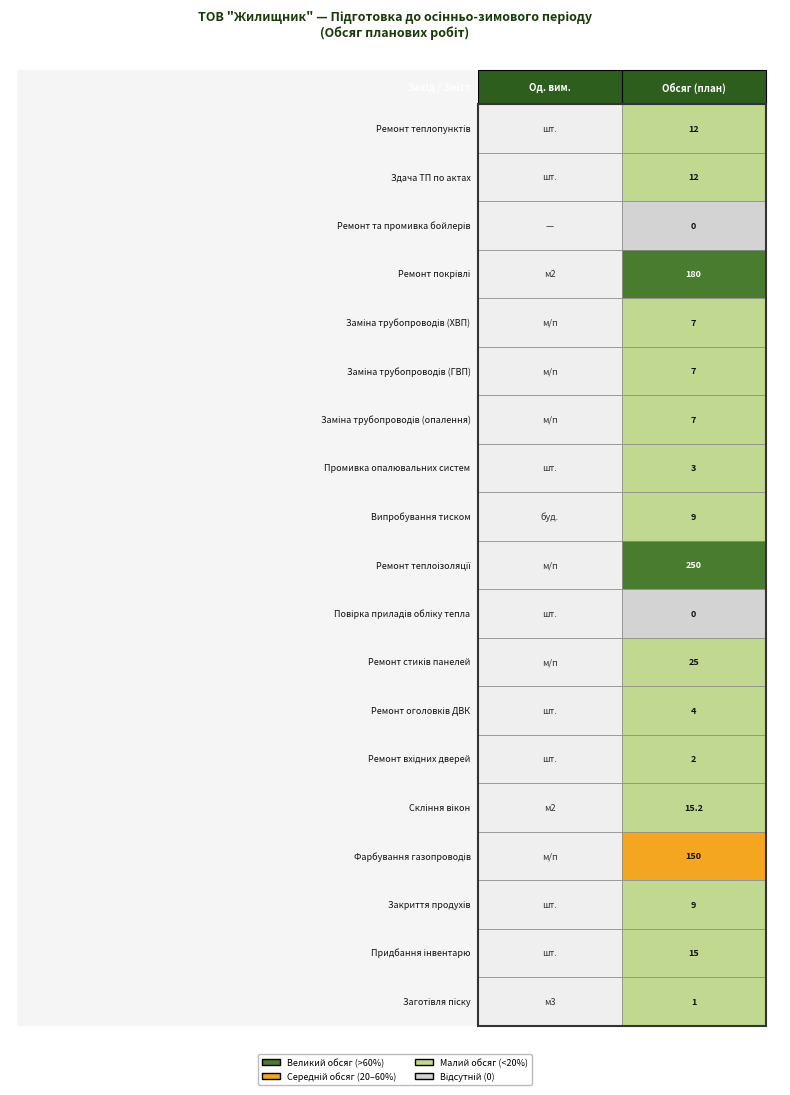

True or false: the data shows 3.4 at 1.

False